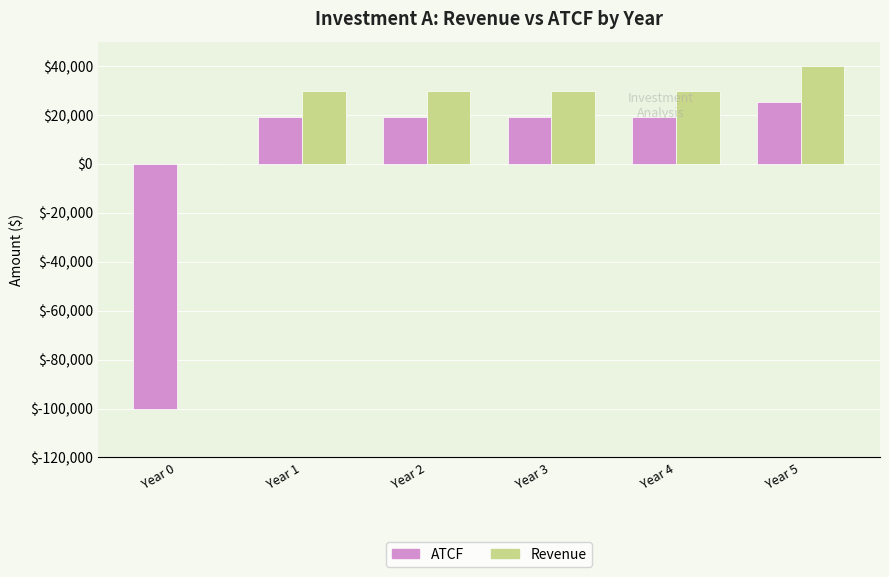

How many values in ATCF are above zero?

5